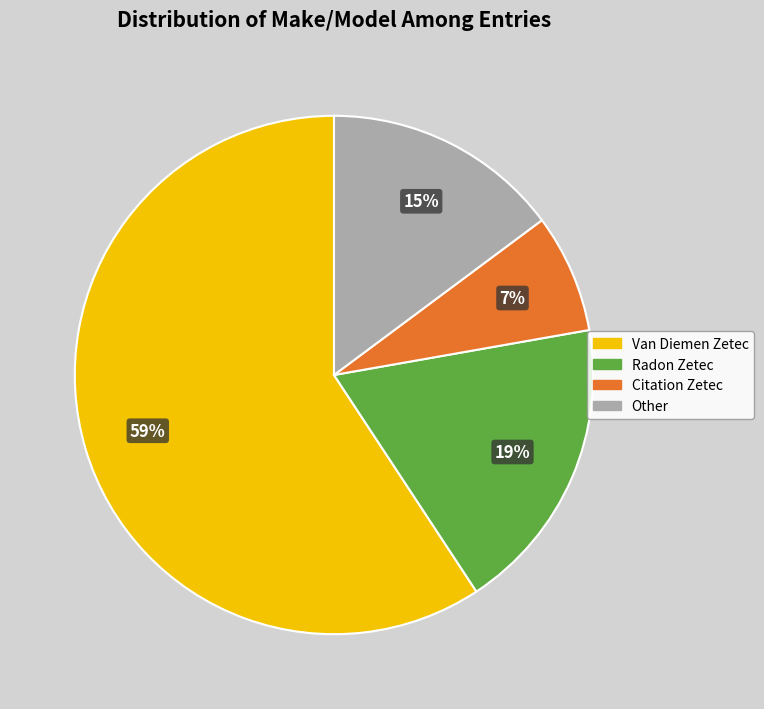

Rank the categories by value from lowest to highest.

Citation Zetec, Other, Radon Zetec, Van Diemen Zetec